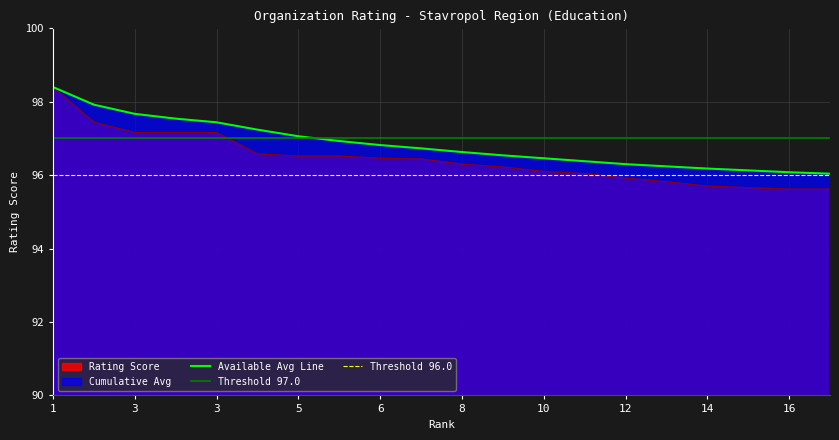

Count the number of categories in the chart.

20